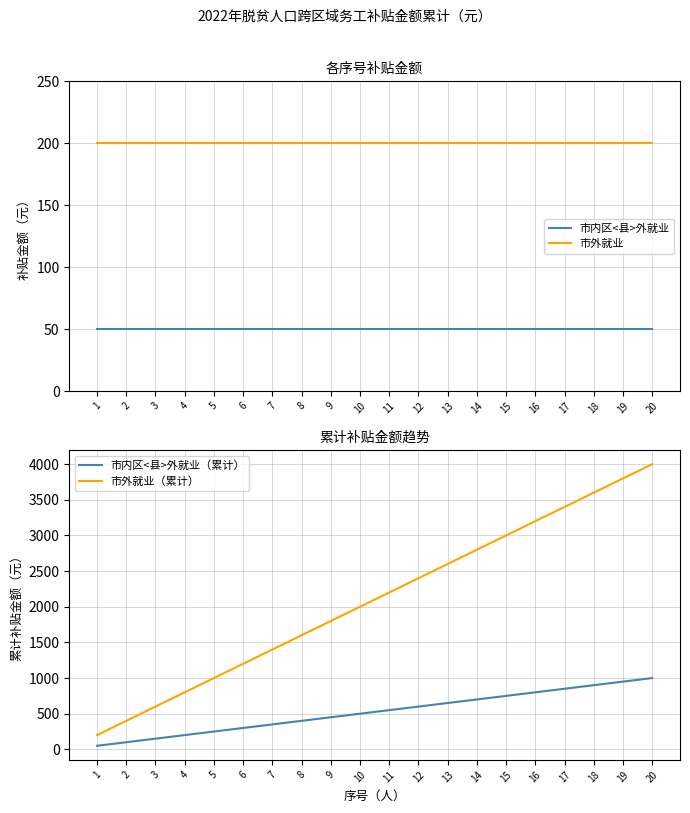

The 市内区<县>外就业 series shows 76 at 16. True or false?

False